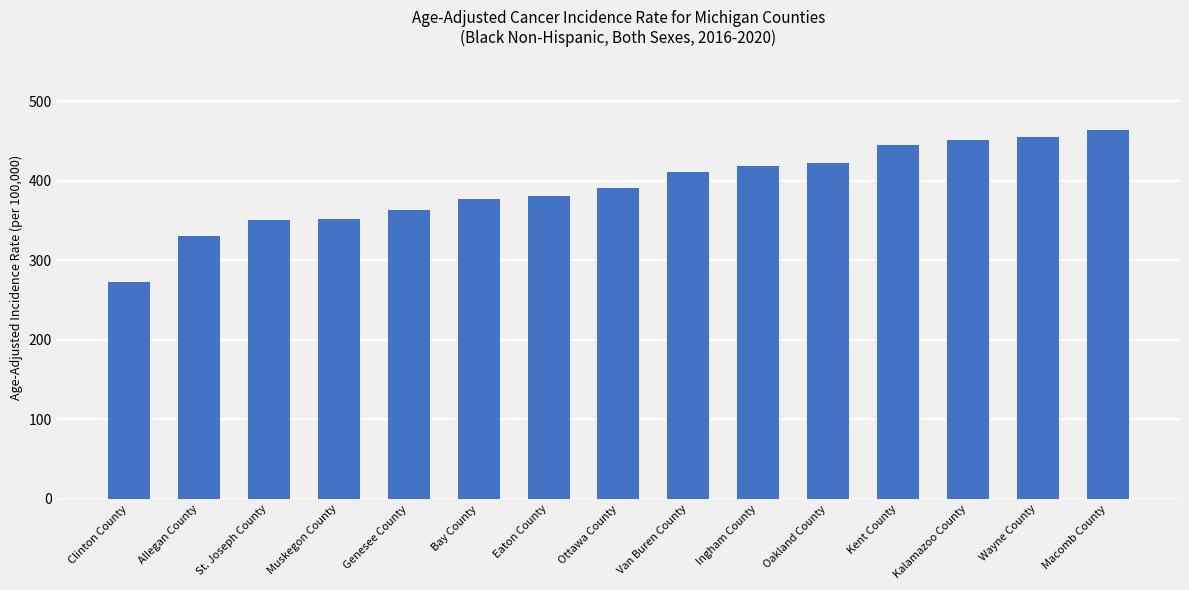

What is the difference between the maximum and minimum values?

190.8